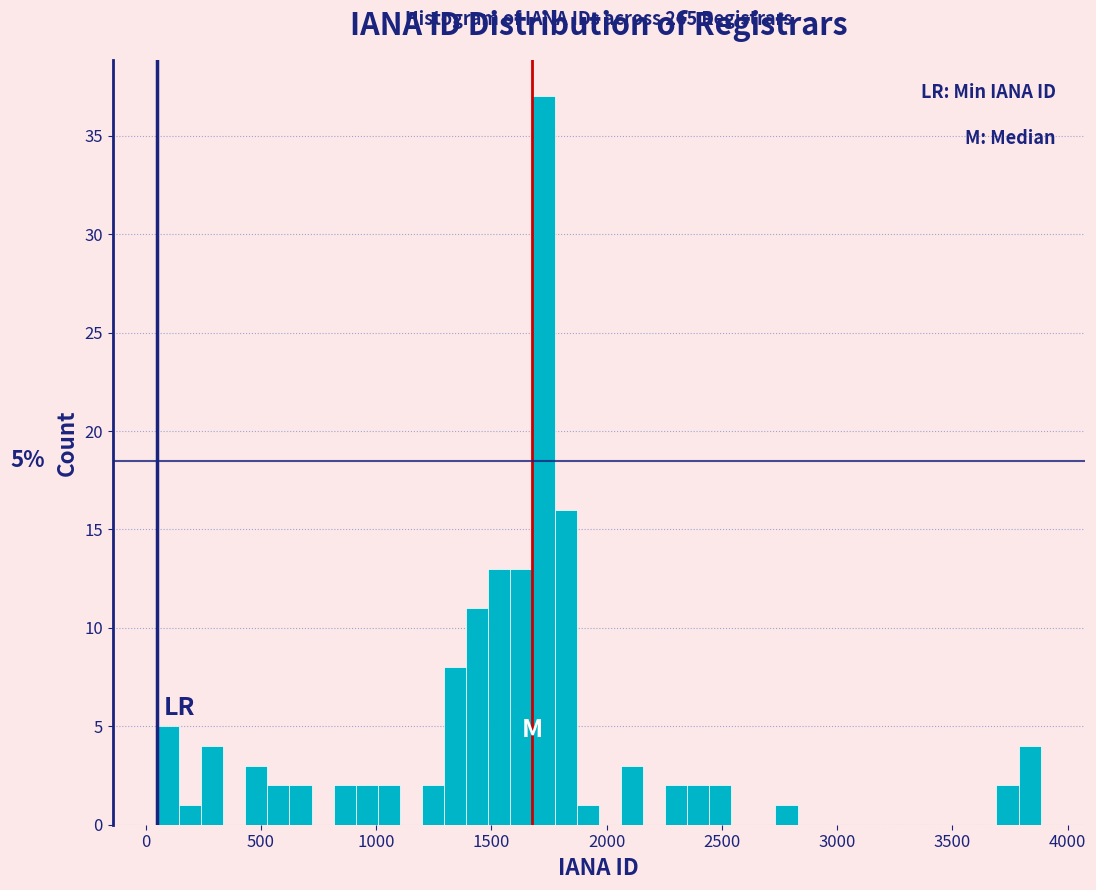

Around what value on the x-axis is the tallest bar? Give the approximate position of its centre, as read against the axis.

1750